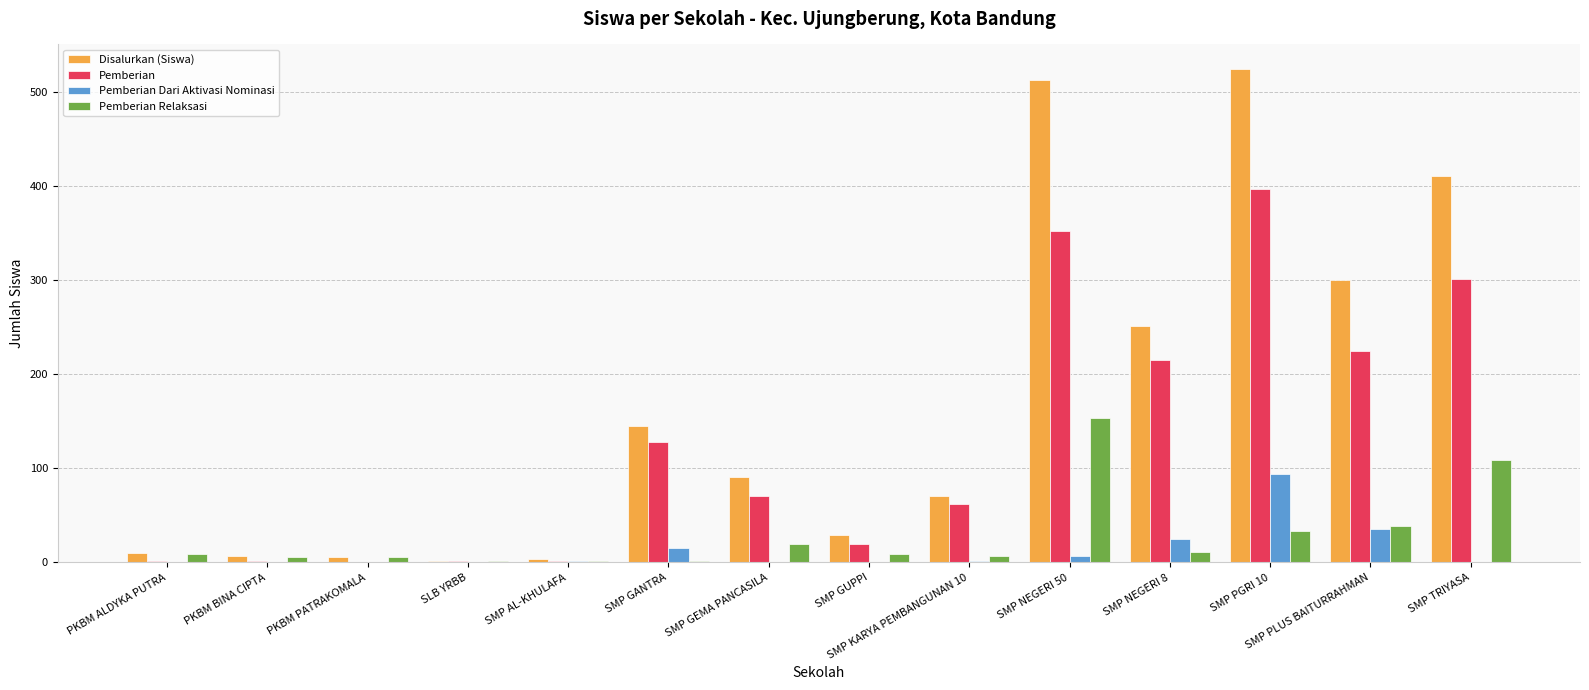

Which category has the highest value in the Pemberian series?

SMP PGRI 10